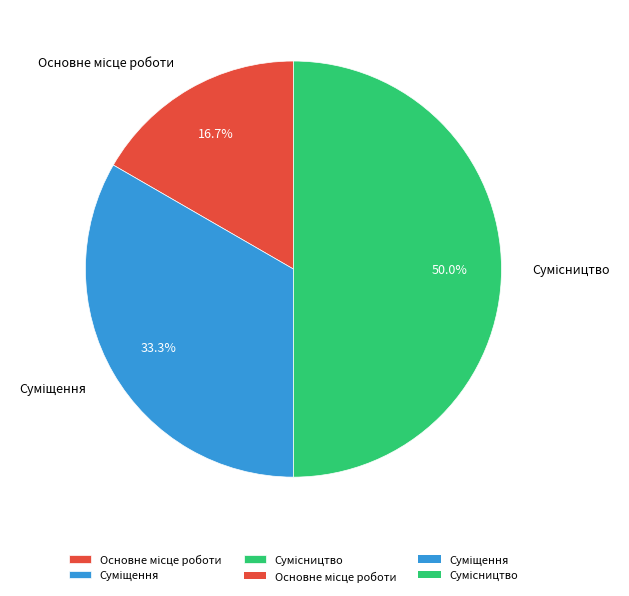

To the nearest percent, what is the difference between the largest and smallest slice percentages?

33%